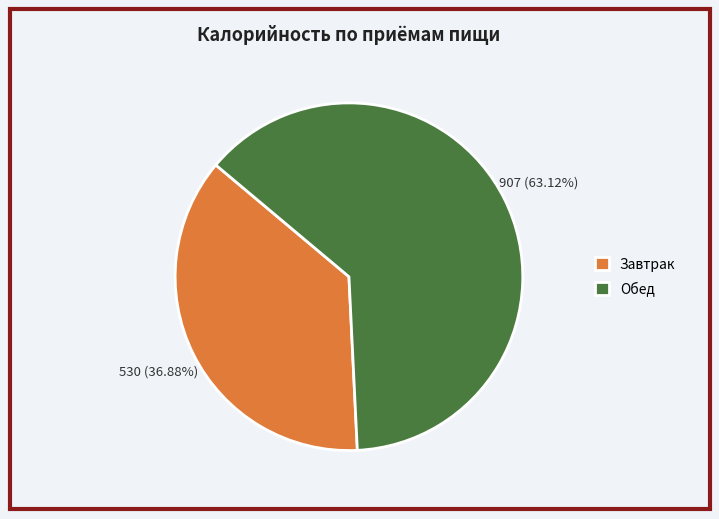

Rank the categories by value from lowest to highest.

Завтрак, Обед